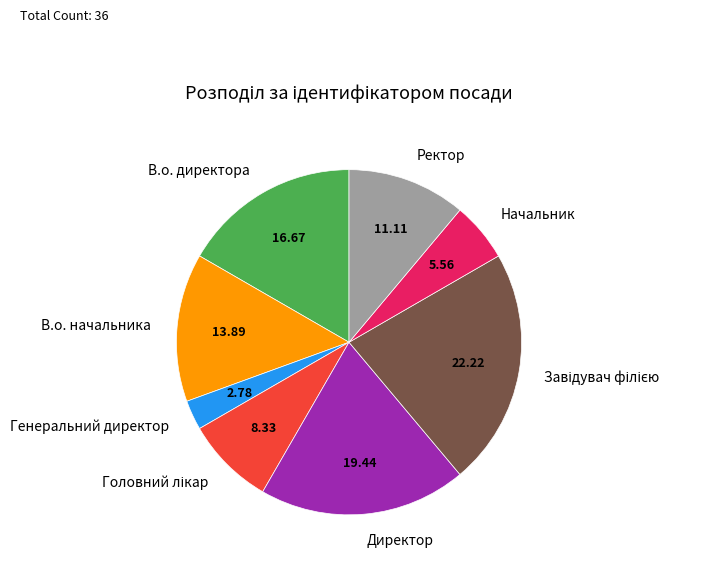

Is there a majority slice in this chart?

No